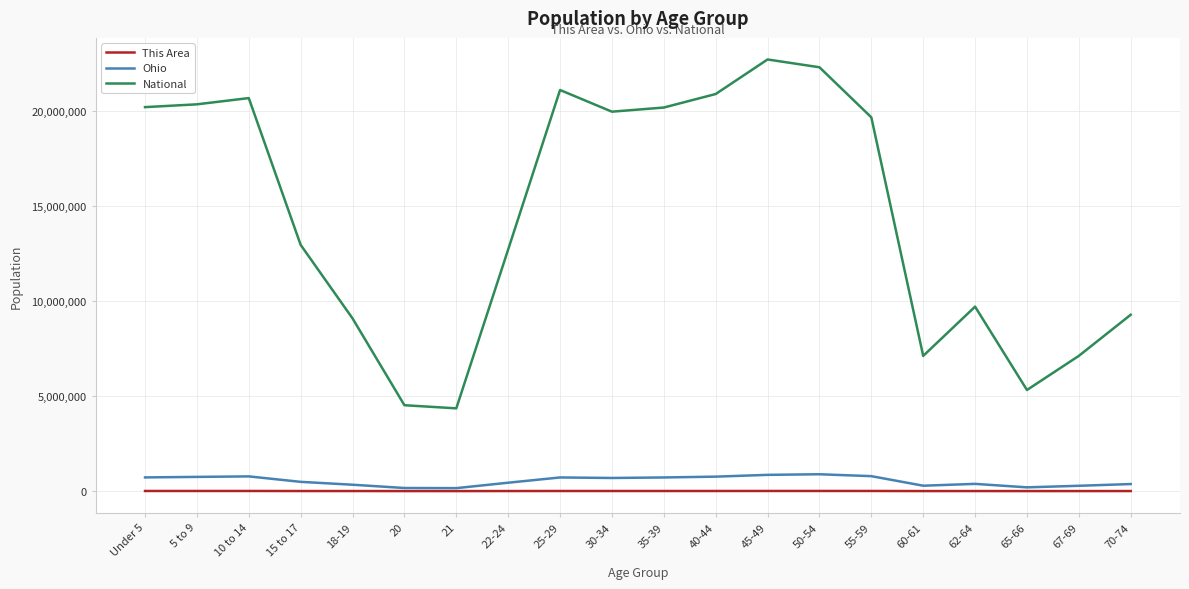

What is the maximum value shown in the chart?

22708591